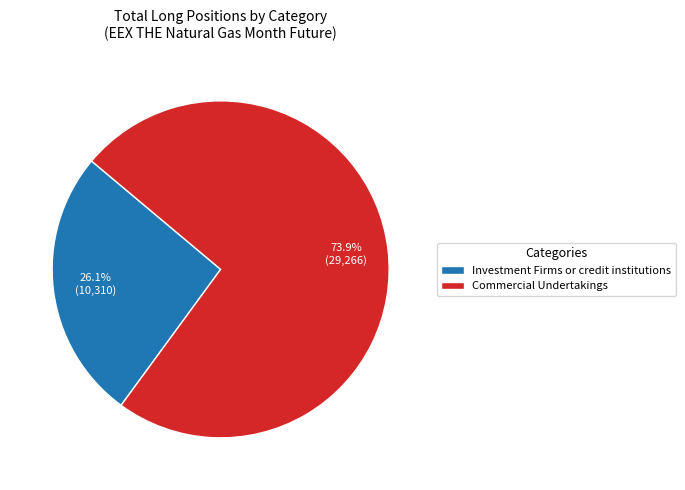

What portion of the pie excludes Investment Firms or credit institutions?

73.9%